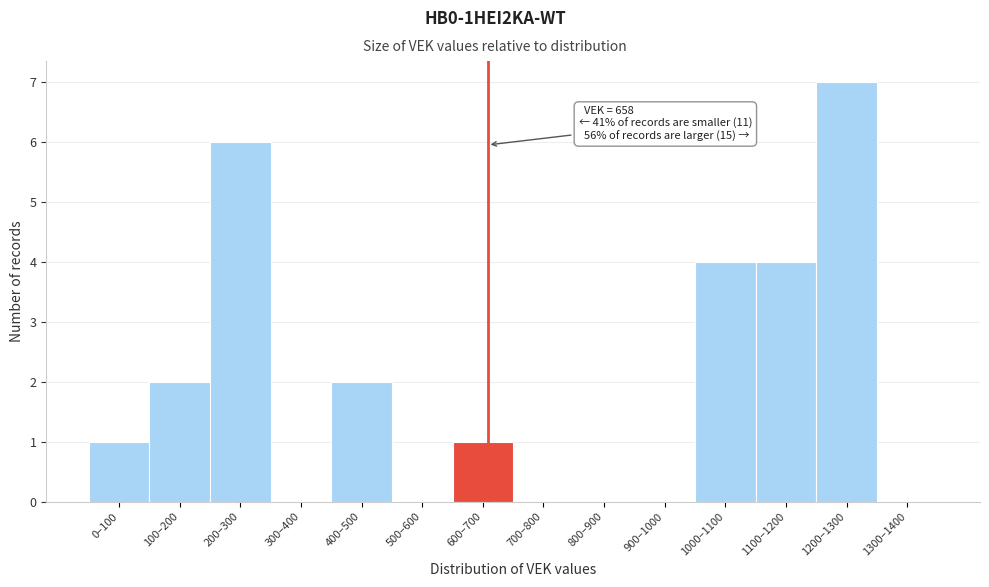

Reading left to right, list all the values displayed in this chart.

0–100=1	100–200=2	200–300=6	300–400=0	400–500=2	500–600=0	600–700=1	700–800=0	800–900=0	900–1000=0	1000–1100=4	1100–1200=4	1200–1300=7	1300–1400=0